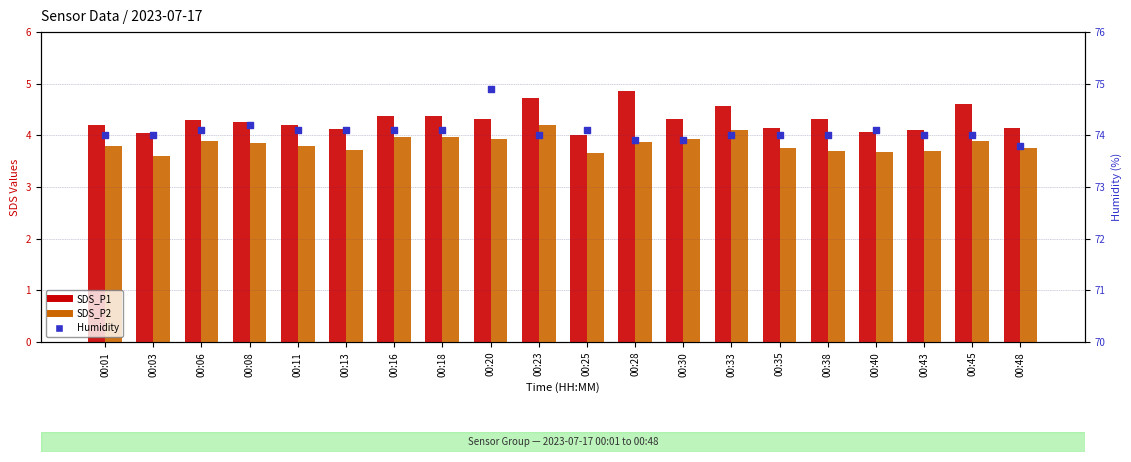

Which series has the largest Y range (max minus min)?

Humidity